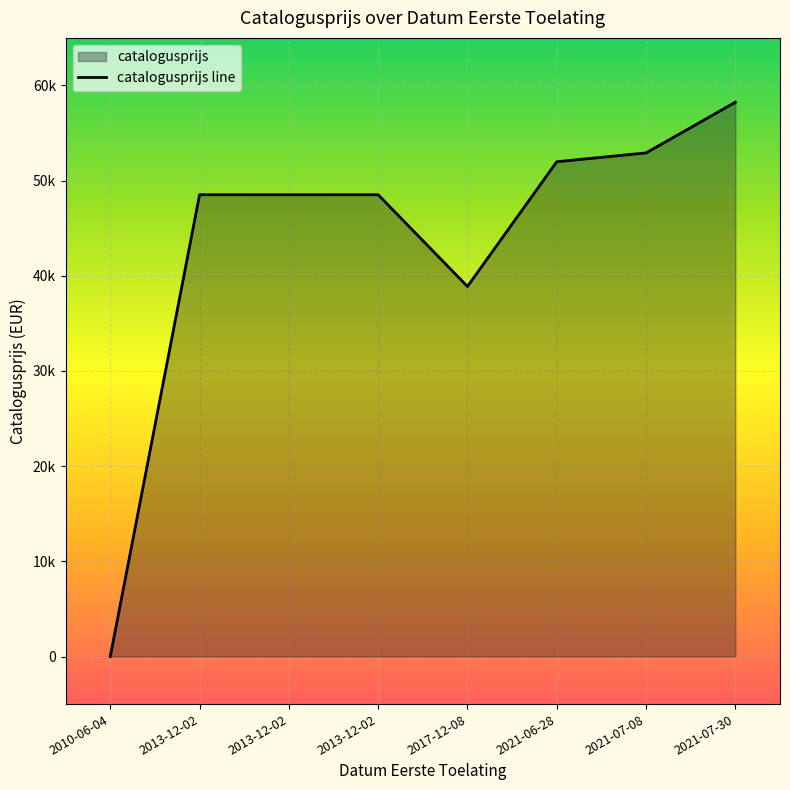

Between 20171208 and 20210628, which is larger?

20210628